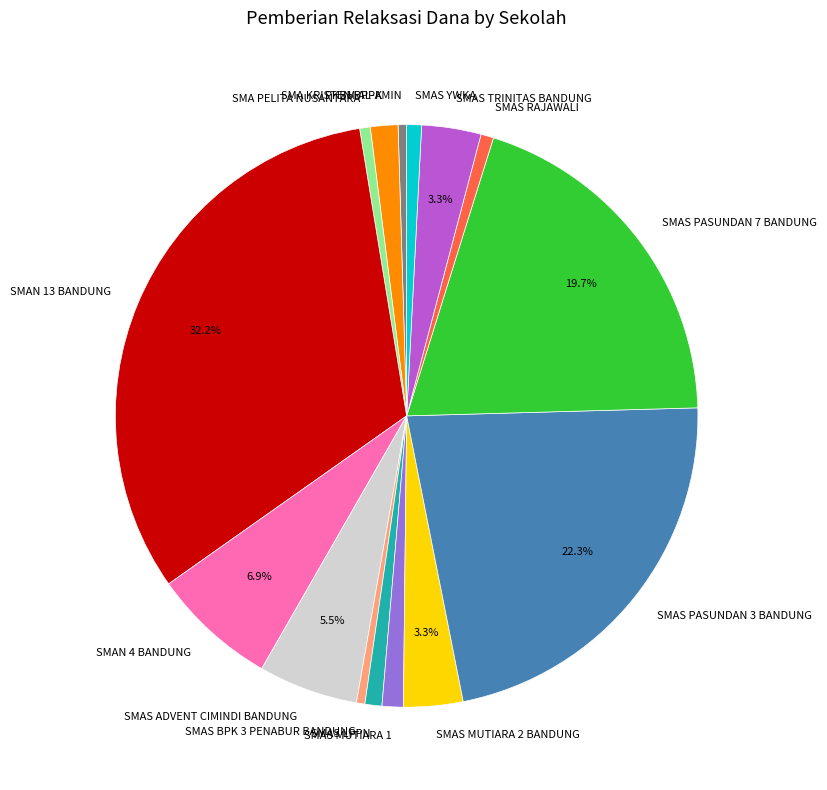

Is the sum of SMAS ADVENT CIMINDI BANDUNG and SMAN 4 BANDUNG greater than half?

No